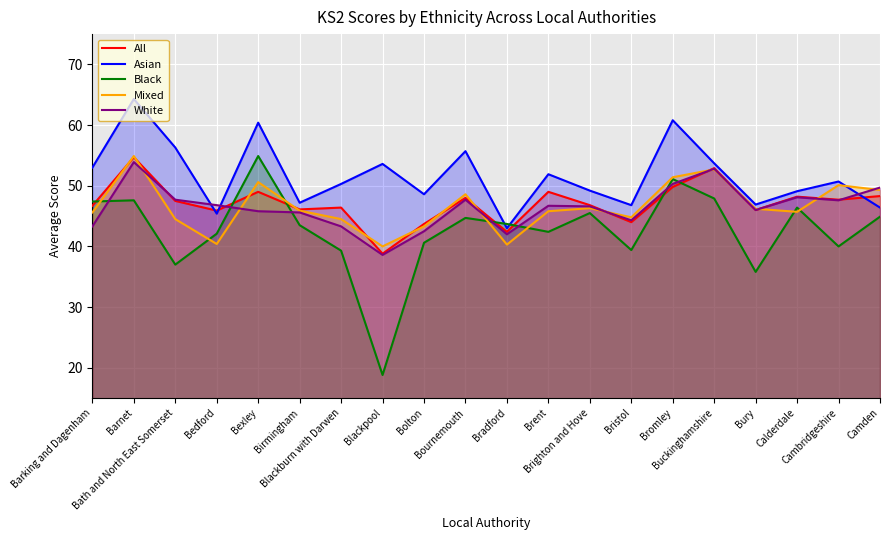

What is the label of the 10th point from the left?

Bournemouth